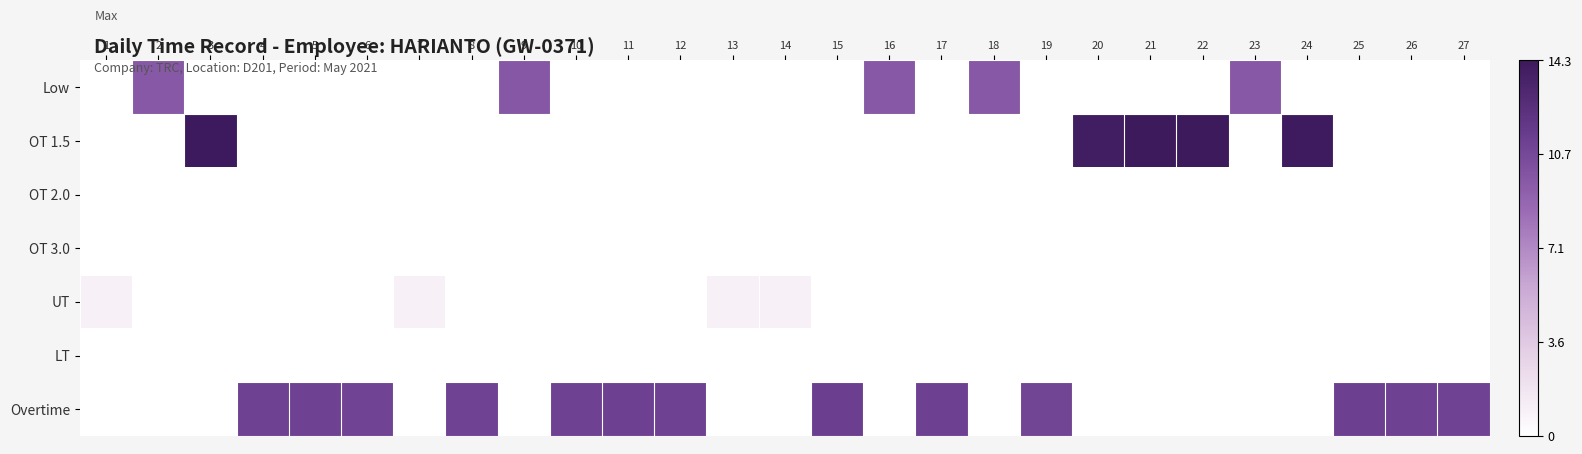

Reading left to right, extract all data points from this chart.

Low: 1=0.0	2=9.7	3=0.0	4=0.0	5=0.0	6=0.0	7=0.0	8=0.0	9=9.8	10=0.0	11=0.0	12=0.0	13=0.0	14=0.0	15=0.0	16=9.7	17=0.0	18=9.7	19=0.0	20=0.0	21=0.0	22=0.0	23=9.7	24=0.0	25=0.0	26=0.0	27=0.0
OT 1.5: 1=0.0	2=0.0	3=14.2	4=0.0	5=0.0	6=0.0	7=0.0	8=0.0	9=0.0	10=0.0	11=0.0	12=0.0	13=0.0	14=0.0	15=0.0	16=0.0	17=0.0	18=0.0	19=0.0	20=14.0	21=14.2	22=14.3	23=0.0	24=14.2	25=0.0	26=0.0	27=0.0
OT 2.0: 1=0.0	2=0.0	3=0.0	4=0.0	5=0.0	6=0.0	7=0.0	8=0.0	9=0.0	10=0.0	11=0.0	12=0.0	13=0.0	14=0.0	15=0.0	16=0.0	17=0.0	18=0.0	19=0.0	20=0.0	21=0.0	22=0.0	23=0.0	24=0.0	25=0.0	26=0.0	27=0.0
OT 3.0: 1=0.0	2=0.0	3=0.0	4=0.0	5=0.0	6=0.0	7=0.0	8=0.0	9=0.0	10=0.0	11=0.0	12=0.0	13=0.0	14=0.0	15=0.0	16=0.0	17=0.0	18=0.0	19=0.0	20=0.0	21=0.0	22=0.0	23=0.0	24=0.0	25=0.0	26=0.0	27=0.0
UT: 1=1.0	2=0.0	3=0.0	4=0.0	5=0.0	6=0.0	7=1.0	8=0.0	9=0.0	10=0.0	11=0.0	12=0.0	13=1.0	14=1.0	15=0.0	16=0.0	17=0.0	18=0.0	19=0.0	20=0.0	21=0.0	22=0.0	23=0.0	24=0.0	25=0.0	26=0.0	27=0.0
LT: 1=0.0	2=0.0	3=0.0	4=0.0	5=0.0	6=0.0	7=0.0	8=0.0	9=0.0	10=0.0	11=0.0	12=0.0	13=0.0	14=0.0	15=0.0	16=0.0	17=0.0	18=0.0	19=0.0	20=0.0	21=0.0	22=0.0	23=0.0	24=0.0	25=0.0	26=0.0	27=0.0
Overtime: 1=0.0	2=0.0	3=0.0	4=11.1	5=11.1	6=11.0	7=0.0	8=11.1	9=0.0	10=11.1	11=11.2	12=11.1	13=0.0	14=0.0	15=11.3	16=0.0	17=11.2	18=0.0	19=11.0	20=0.0	21=0.0	22=0.0	23=0.0	24=0.0	25=11.2	26=11.1	27=11.1